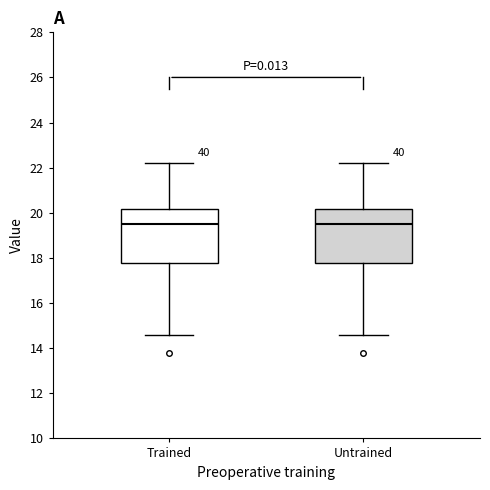

Where is the upper edge of the box for Trained on the y-axis? The values are not printed on the chart, so give them approximately, as read against the axis.

20.2